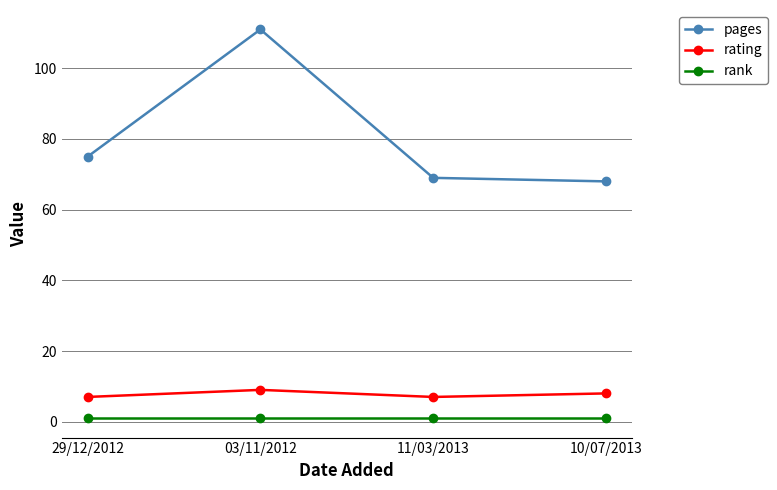

At 29/12/2012, list the series in order from largest to smallest.

pages, rating, rank